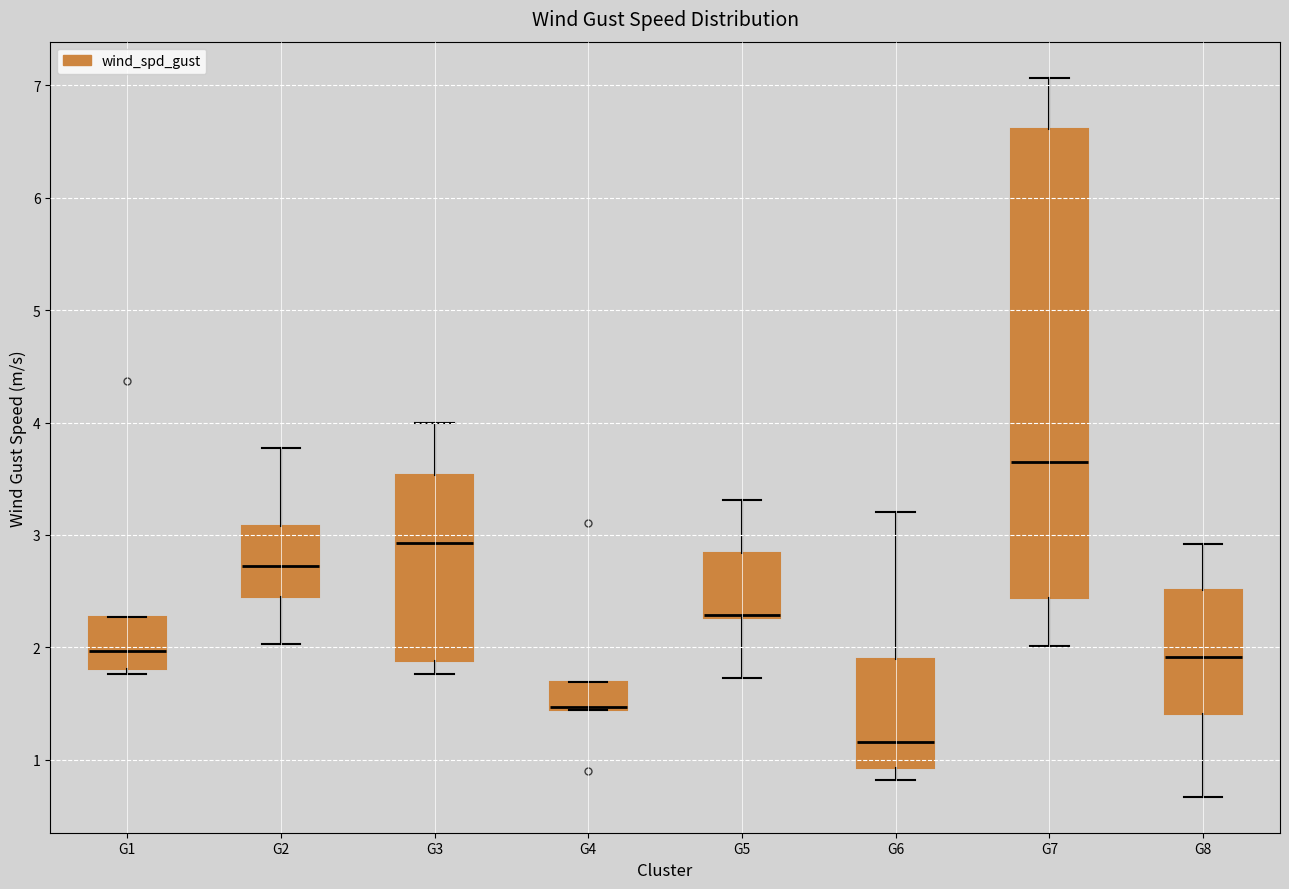

Reading left to right, read every box against the y-axis: the position of its median line, the range the box covers, and the ends of its whiskers. The values are not printed on the chart, so give them approximately, as read against the axis.

G1: median 2.0, box 1.8 to 2.3, whiskers 1.8 (just below the box's lower edge) to 2.3
G2: median 2.7, box 2.5 to 3.1, whiskers 2.0 to 3.8
G3: median 2.9, box 1.9 to 3.5, whiskers 1.8 to 4.0
G4: median 1.5, box 1.4 to 1.7, whiskers 1.4 to 1.7
G5: median 2.3 (just above the box's lower edge), box 2.3 to 2.8, whiskers 1.7 to 3.3
G6: median 1.2, box 0.9 to 1.9, whiskers 0.8 to 3.2
G7: median 3.7, box 2.4 to 6.6, whiskers 2.0 to 7.1
G8: median 1.9, box 1.4 to 2.5, whiskers 0.7 to 2.9